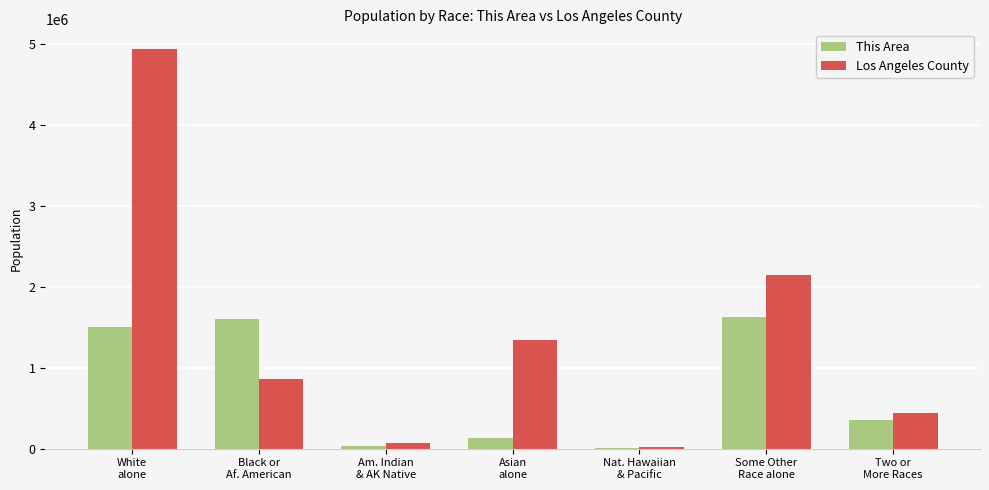

The This Area series shows 1508624.7 at White
alone. True or false?

True